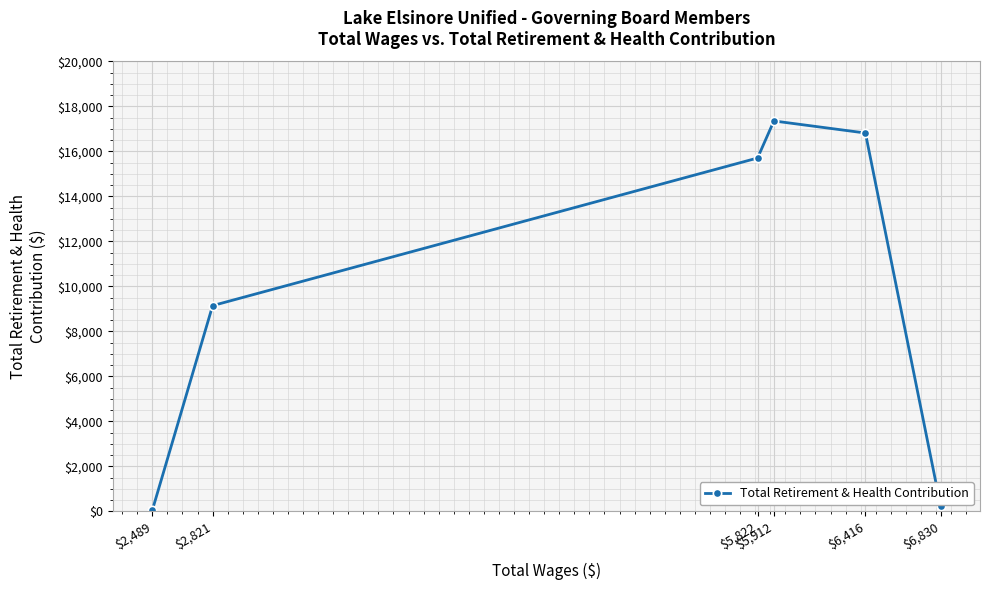

Is this an area chart (filled region under the line)?

No